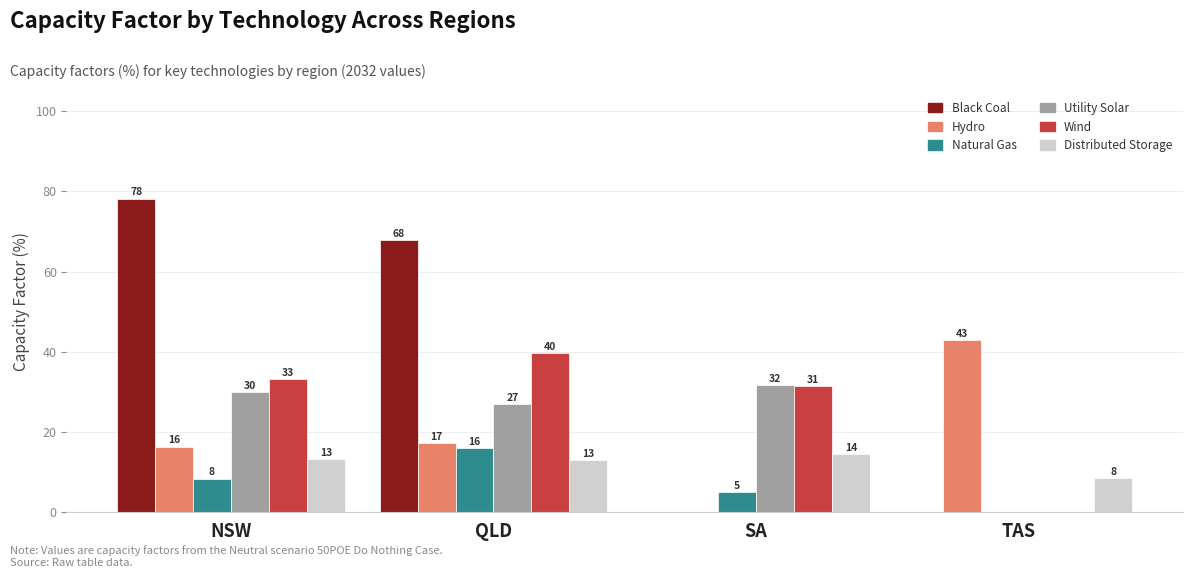

Is the value of Wind at QLD greater than the value of Distributed Storage at NSW?

Yes